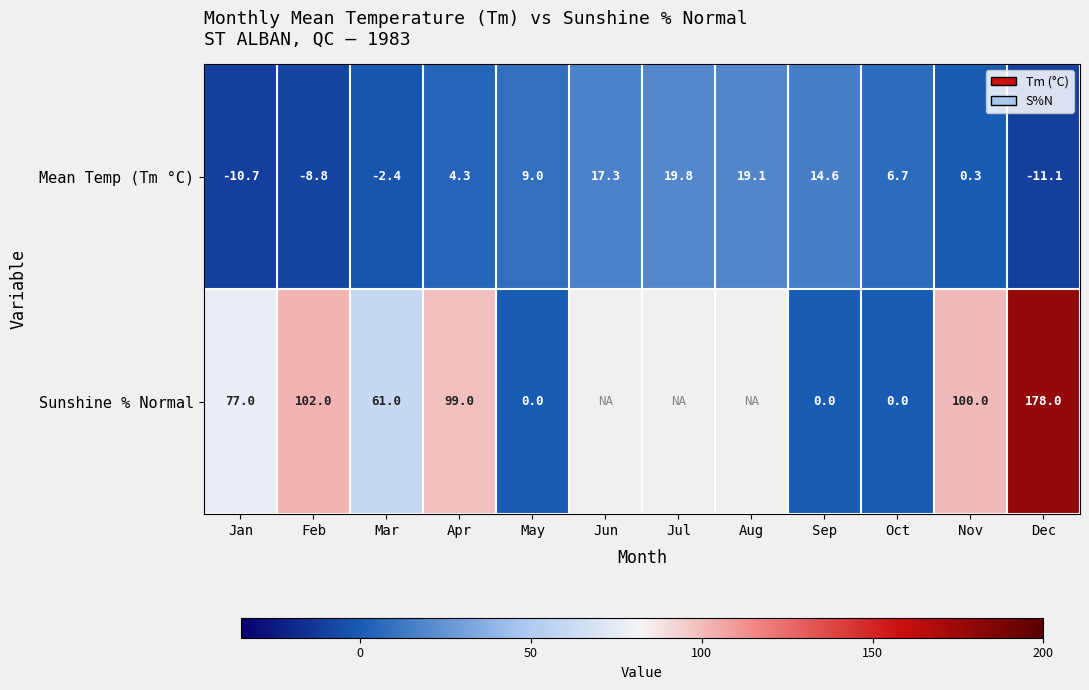

Rank the series at Apr from highest to lowest value.

Sunshine % Normal, Mean Temp (Tm °C)